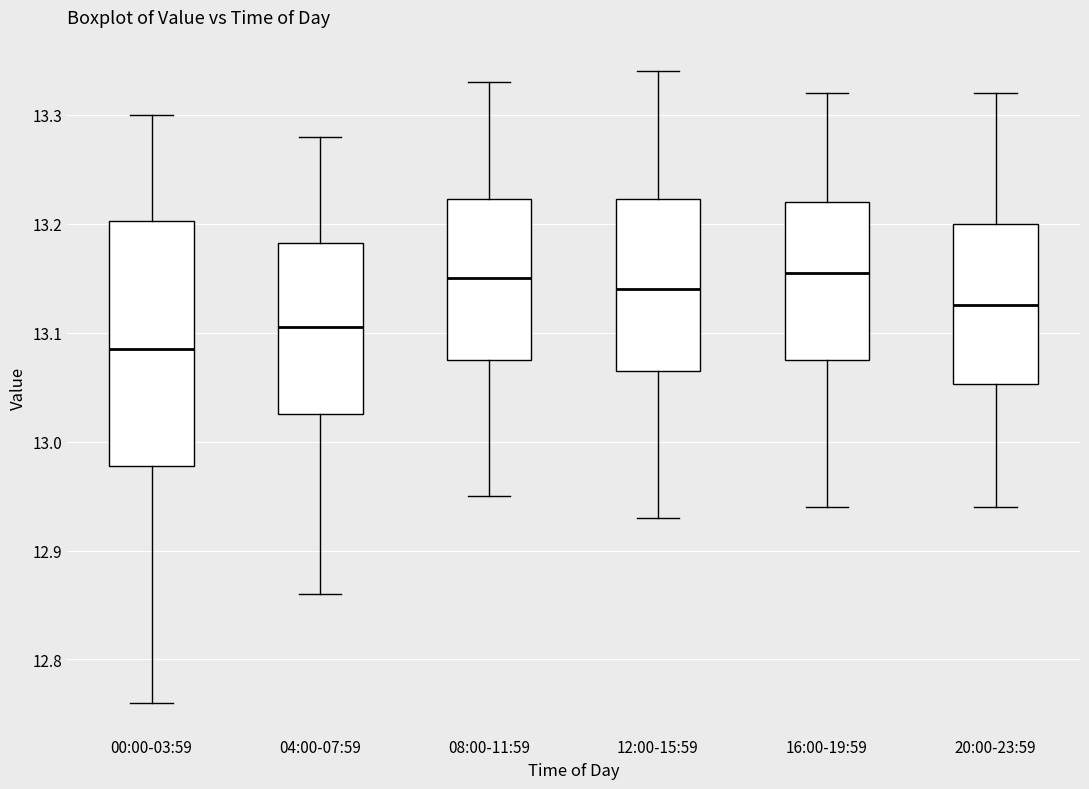

Reading left to right, read every box against the y-axis: the position of its median line, the range the box covers, and the ends of its whiskers. The values are not printed on the chart, so give them approximately, as read against the axis.

00:00-03:59: median 13.09, box 12.98 to 13.20, whiskers 12.76 to 13.30
04:00-07:59: median 13.11, box 13.03 to 13.18, whiskers 12.86 to 13.28
08:00-11:59: median 13.15, box 13.08 to 13.22, whiskers 12.95 to 13.33
12:00-15:59: median 13.14, box 13.07 to 13.22, whiskers 12.93 to 13.34
16:00-19:59: median 13.16, box 13.08 to 13.22, whiskers 12.94 to 13.32
20:00-23:59: median 13.13, box 13.05 to 13.20, whiskers 12.94 to 13.32